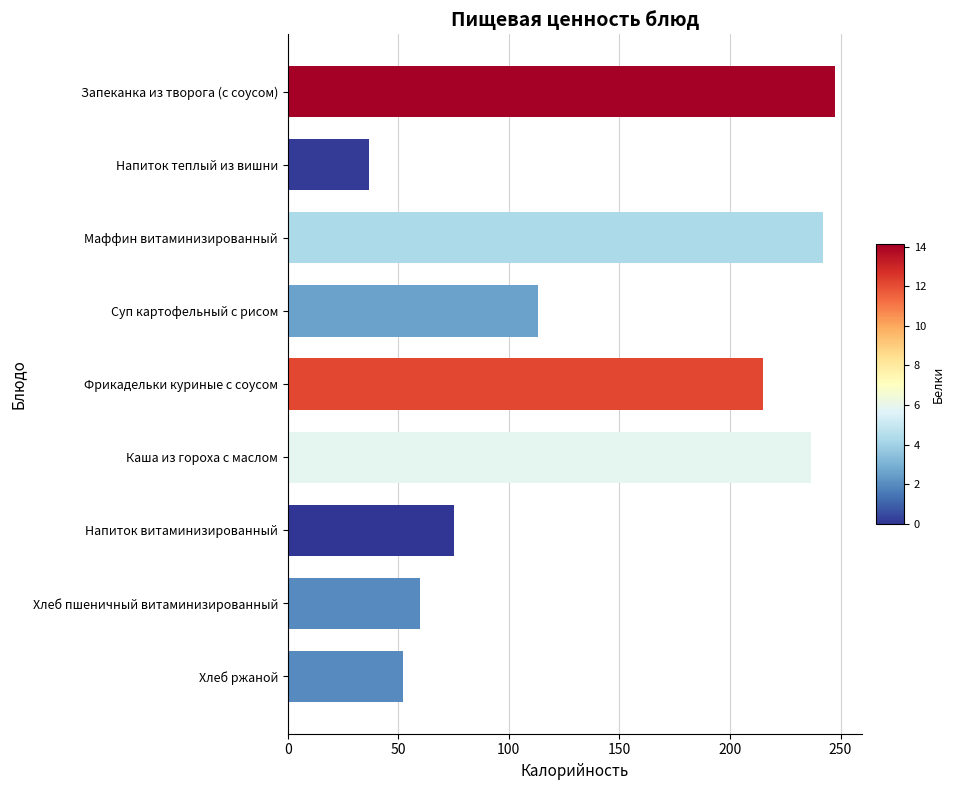

List the labels in order of value, largest first.

Запеканка из творога (с соусом), Маффин витаминизированный, Каша из гороха с маслом, Фрикадельки куриные с соусом, Суп картофельный с рисом, Напиток витаминизированный, Хлеб пшеничный витаминизированный, Хлеб ржаной, Напиток теплый из вишни